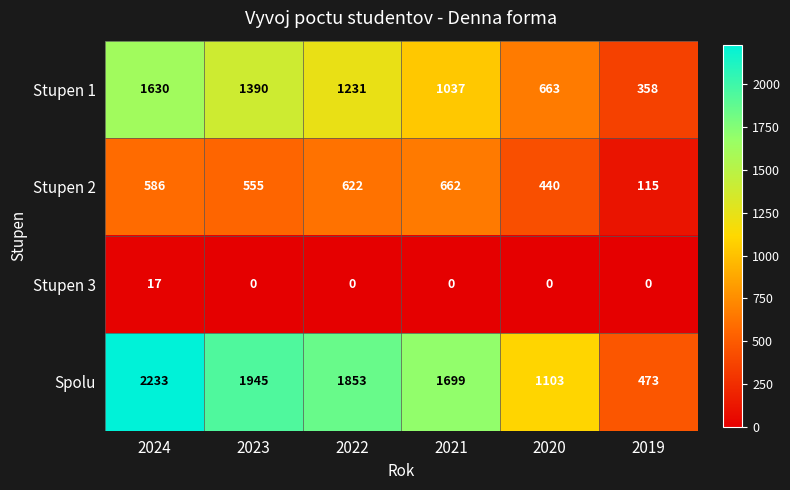

What is the maximum value shown in the chart?

2233